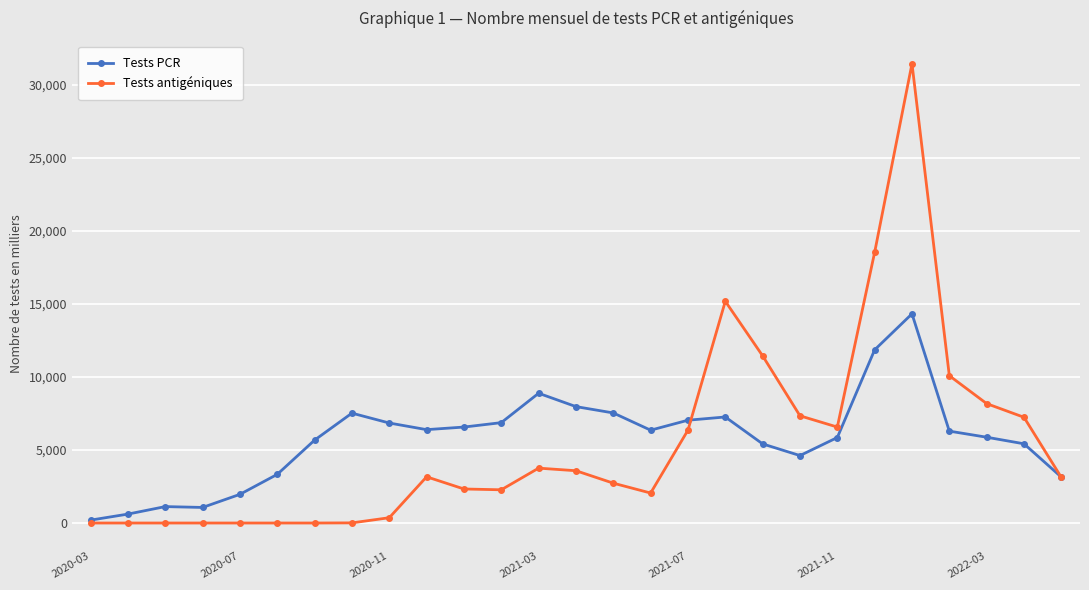

What is the value of the Tests antigéniques point at the 11th from the left?

2329.2